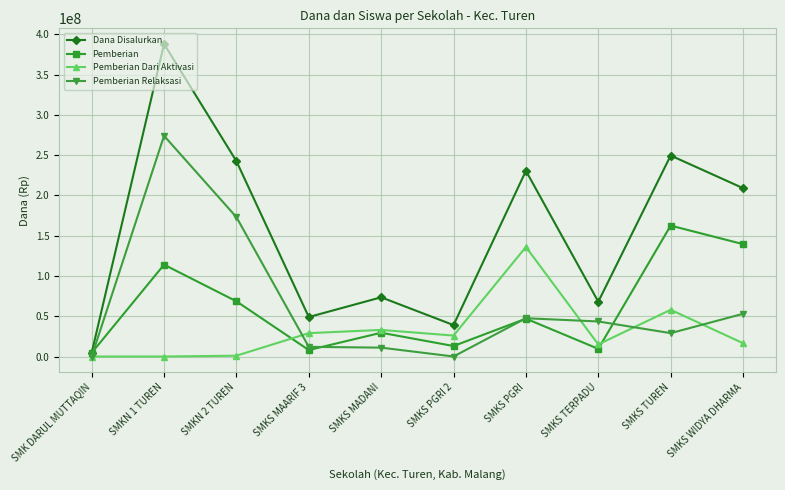

Rank the series at SMKS TUREN from lowest to highest value.

Pemberian Relaksasi, Pemberian Dari Aktivasi, Pemberian, Dana Disalurkan